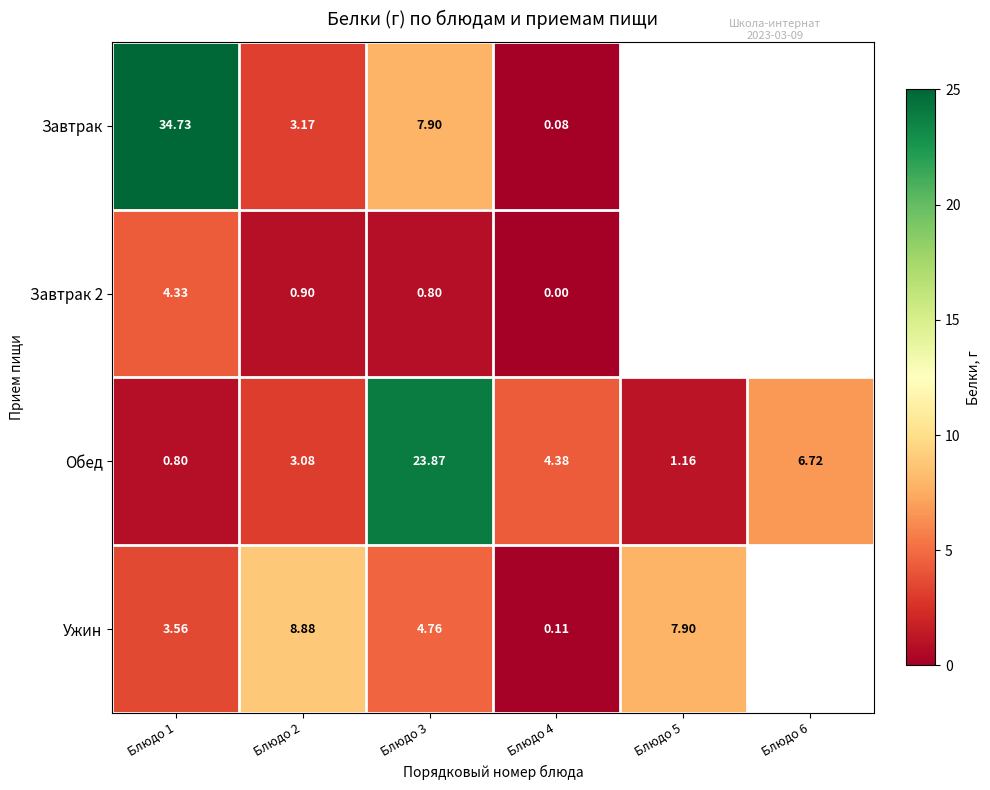

At how many categories does at least one series exceed 19?

2